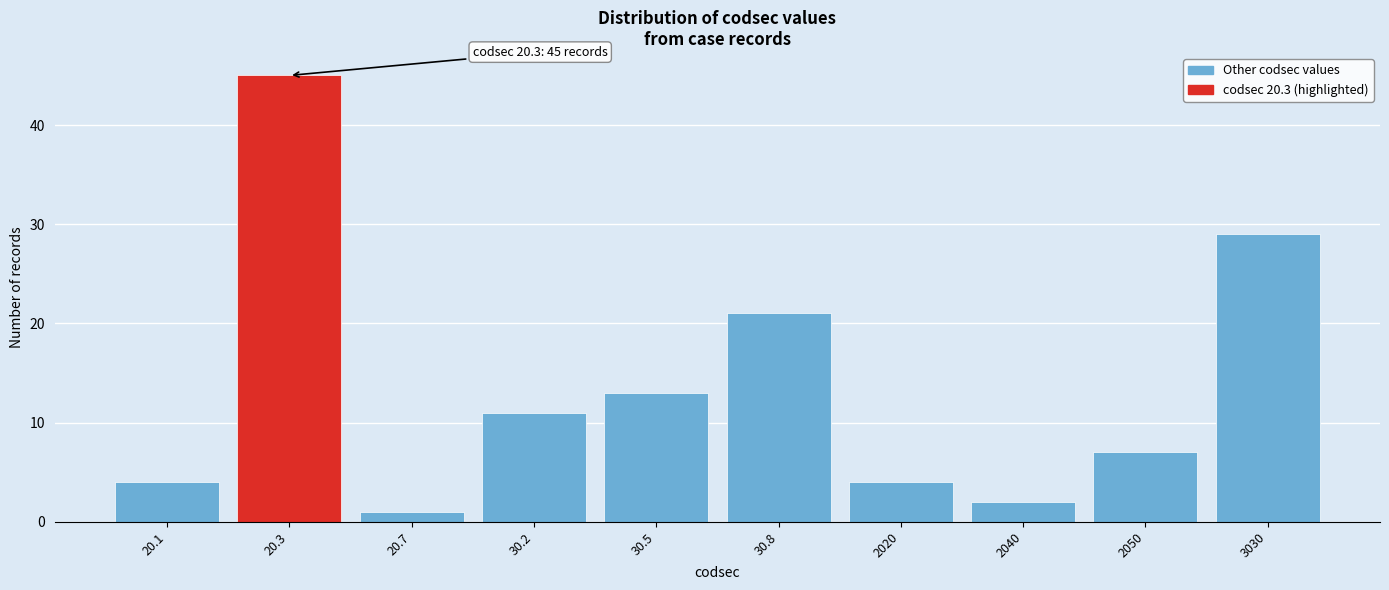

Reading left to right, what are all the values shown in this chart?

4	45	1	11	13	21	4	2	7	29